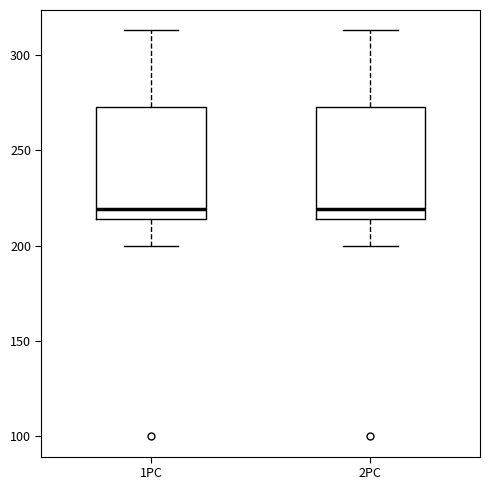

Reading left to right, transcribe this box plot: for each box, give where its median line is, the range the box spans, and where its two whiskers end, as read against the y-axis. The values are not printed on the chart, so give them approximately, as read against the axis.

1PC: median 220, box 215 to 275, whiskers 200 to 315
2PC: median 220, box 215 to 275, whiskers 200 to 315